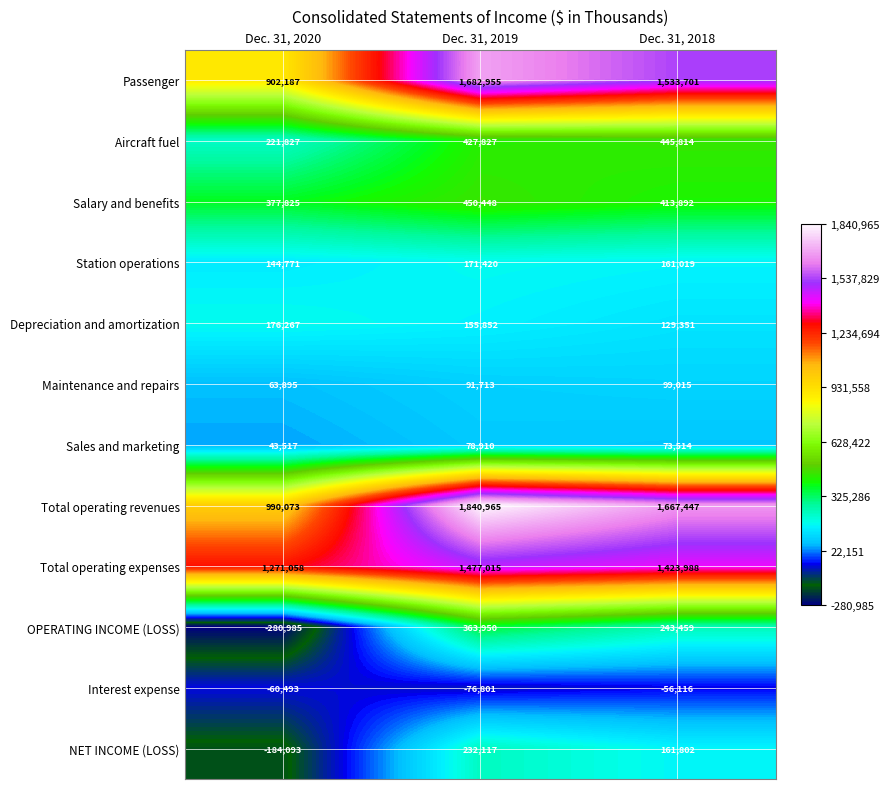

Which series has the widest spread of values?

Total operating revenues